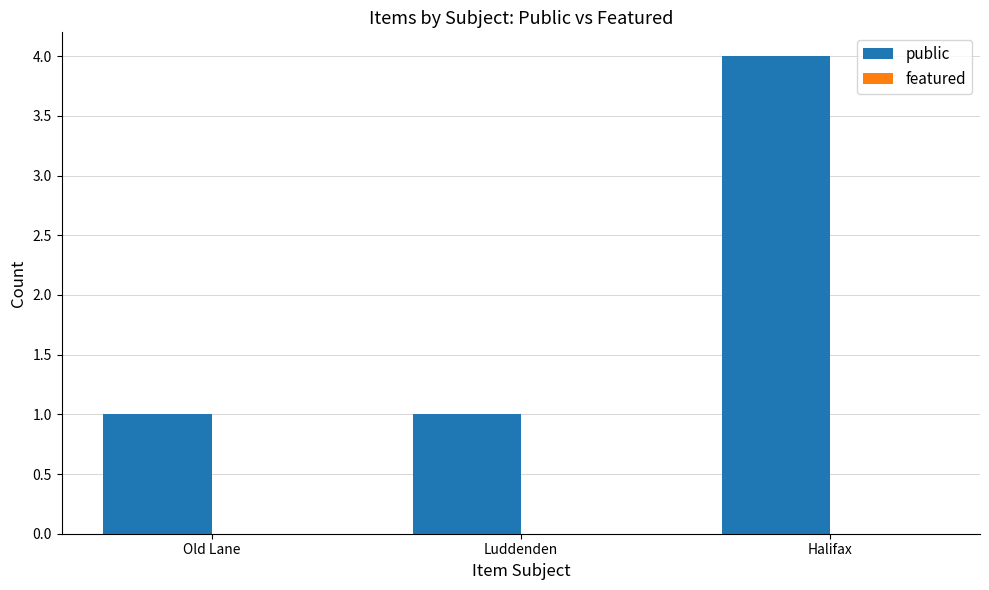

How many bars are there in total?

3